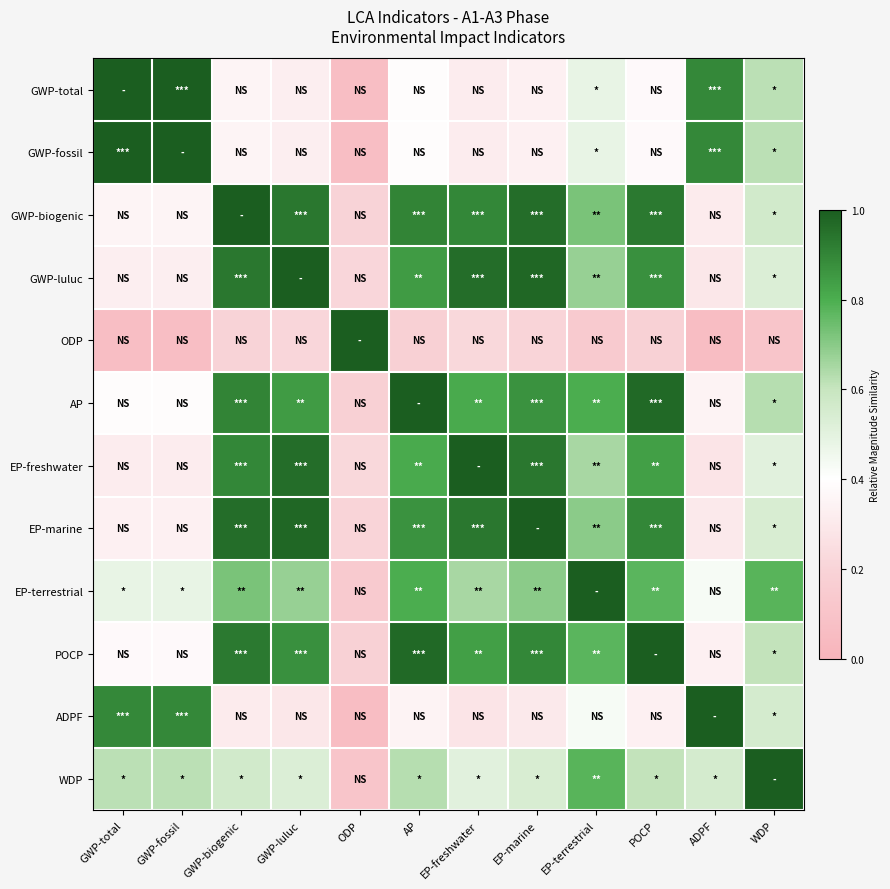

How many series are shown in this chart?

12